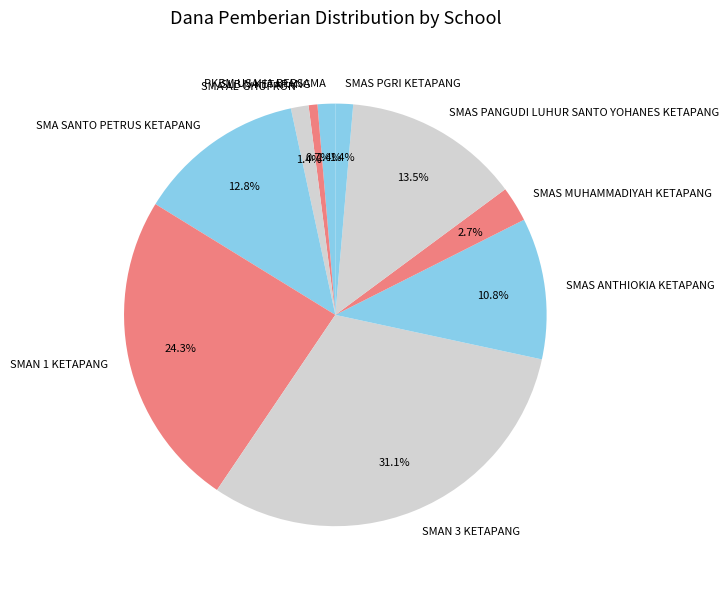

Between SMAS PANGUDI LUHUR SANTO YOHANES KETAPANG and SMAN 1 KETAPANG, which is larger?

SMAN 1 KETAPANG